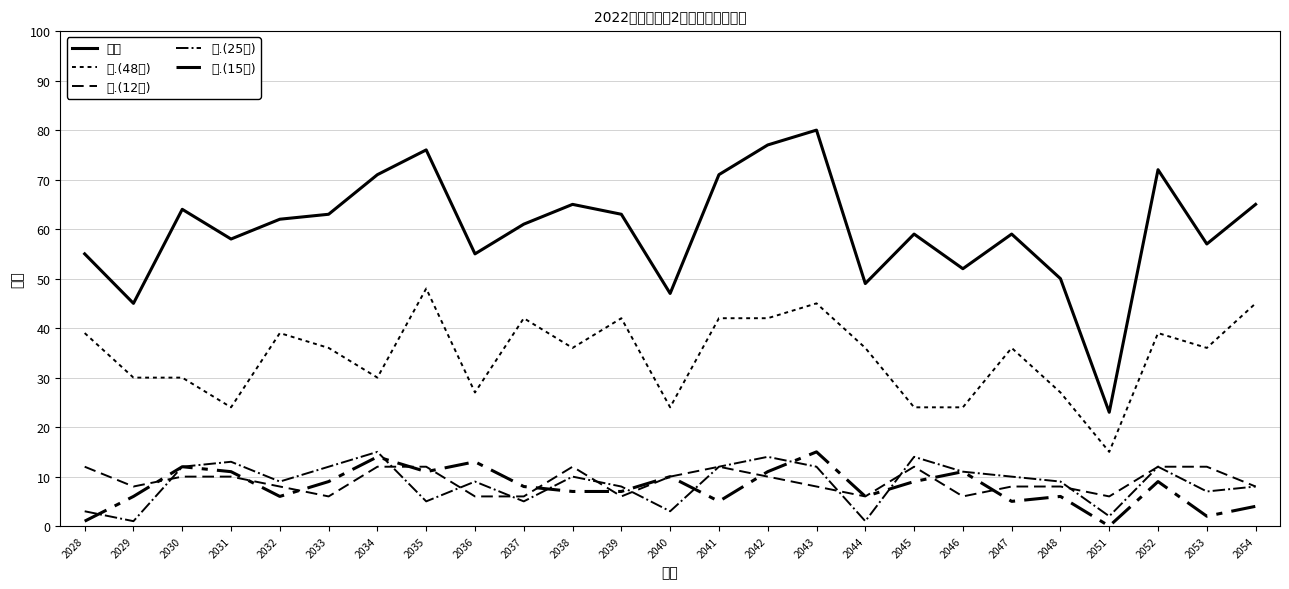

Reading left to right, extract all data points from this chart.

总分: 2028=55	2029=45	2030=64	2031=58	2032=62	2033=63	2034=71	2035=76	2036=55	2037=61	2038=65	2039=63	2040=47	2041=71	2042=77	2043=80	2044=49	2045=59	2046=52	2047=59	2048=50	2051=23	2052=72	2053=57	2054=65
一.(48分): 2028=39	2029=30	2030=30	2031=24	2032=39	2033=36	2034=30	2035=48	2036=27	2037=42	2038=36	2039=42	2040=24	2041=42	2042=42	2043=45	2044=36	2045=24	2046=24	2047=36	2048=27	2051=15	2052=39	2053=36	2054=45
二.(12分): 2028=12	2029=8	2030=10	2031=10	2032=8	2033=6	2034=12	2035=12	2036=6	2037=6	2038=12	2039=6	2040=10	2041=12	2042=10	2043=8	2044=6	2045=12	2046=6	2047=8	2048=8	2051=6	2052=12	2053=12	2054=8
三.(25分): 2028=3	2029=1	2030=12	2031=13	2032=9	2033=12	2034=15	2035=5	2036=9	2037=5	2038=10	2039=8	2040=3	2041=12	2042=14	2043=12	2044=1	2045=14	2046=11	2047=10	2048=9	2051=2	2052=12	2053=7	2054=8
四.(15分): 2028=1	2029=6	2030=12	2031=11	2032=6	2033=9	2034=14	2035=11	2036=13	2037=8	2038=7	2039=7	2040=10	2041=5	2042=11	2043=15	2044=6	2045=9	2046=11	2047=5	2048=6	2051=0	2052=9	2053=2	2054=4